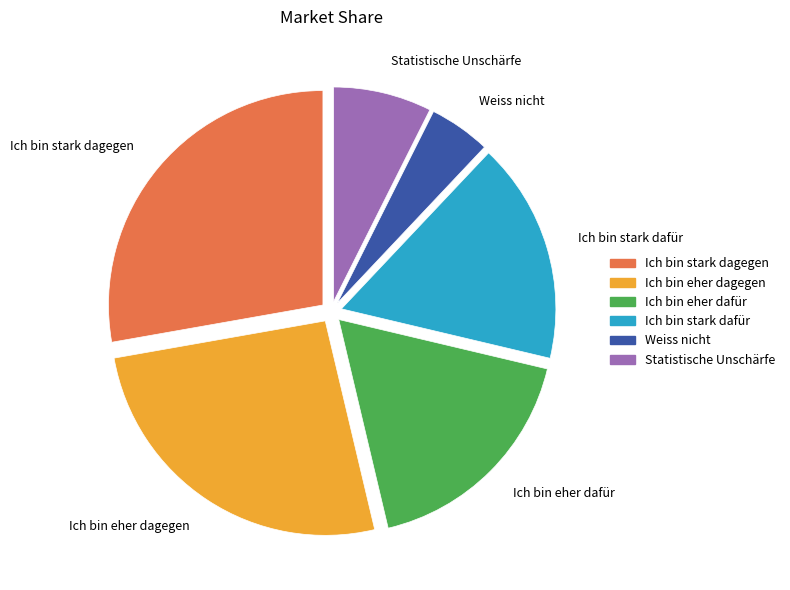

Between Ich bin eher dagegen and Weiss nicht, which is larger?

Ich bin eher dagegen